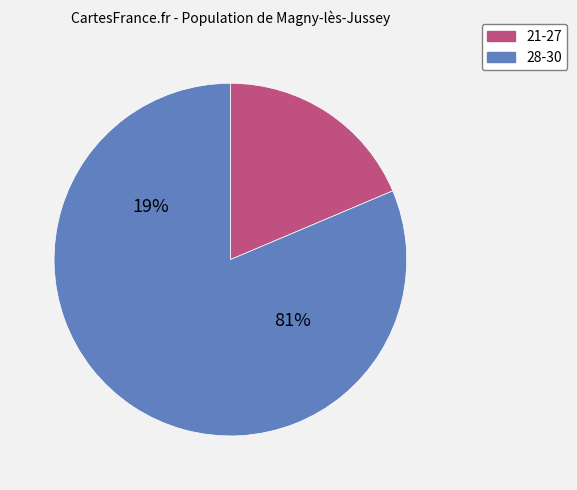

Is it true that 21 is 1% of the pie?

False